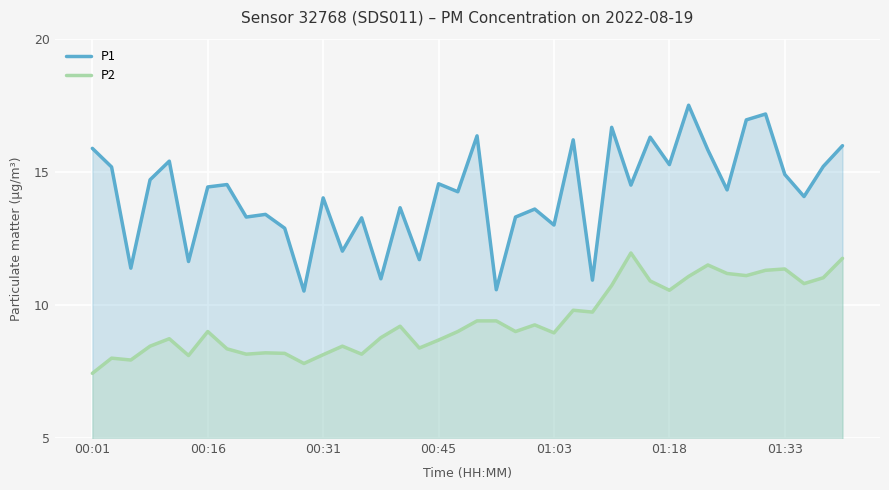

Which series has the largest range (max minus min)?

P1